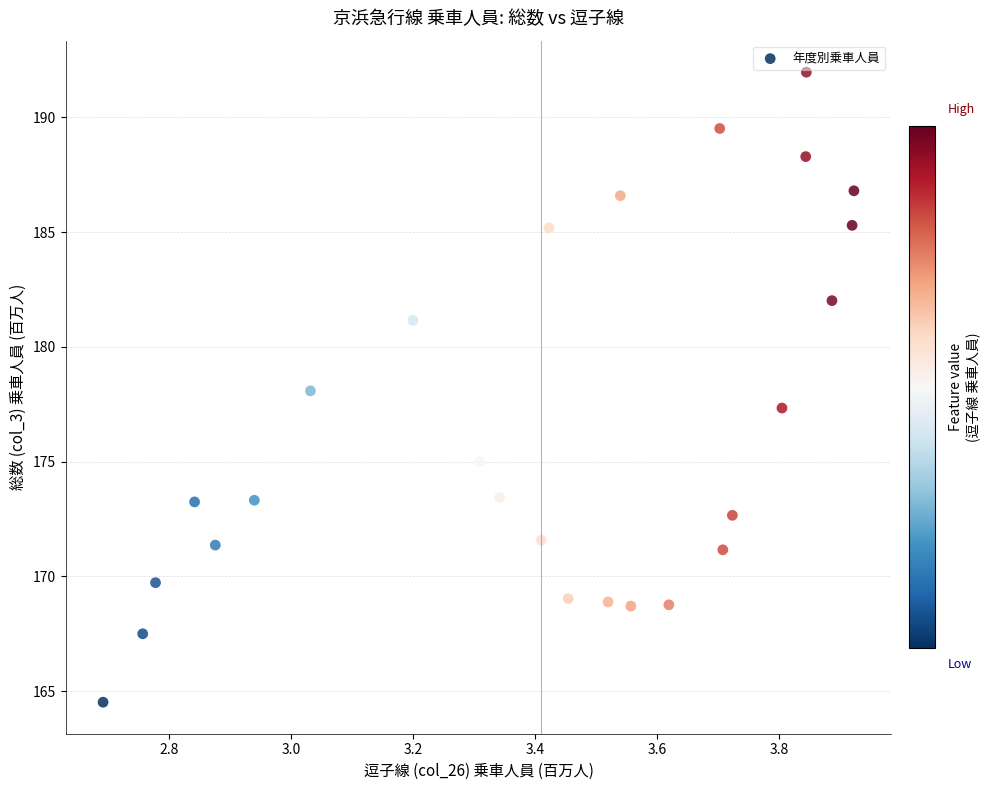

What is the range of Y values (max minus min)?

27.4